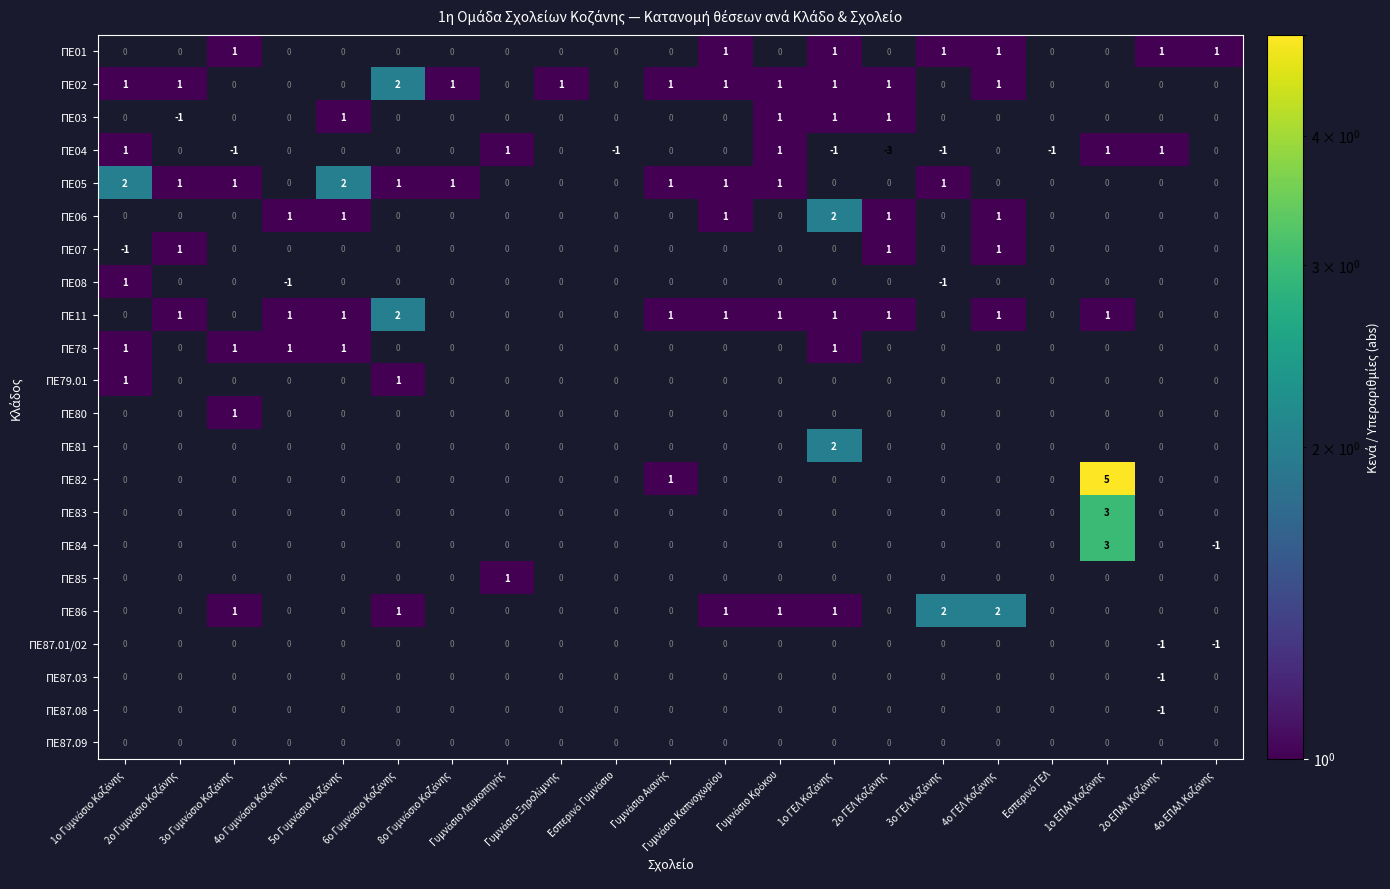

What is the maximum value shown in the chart?

5